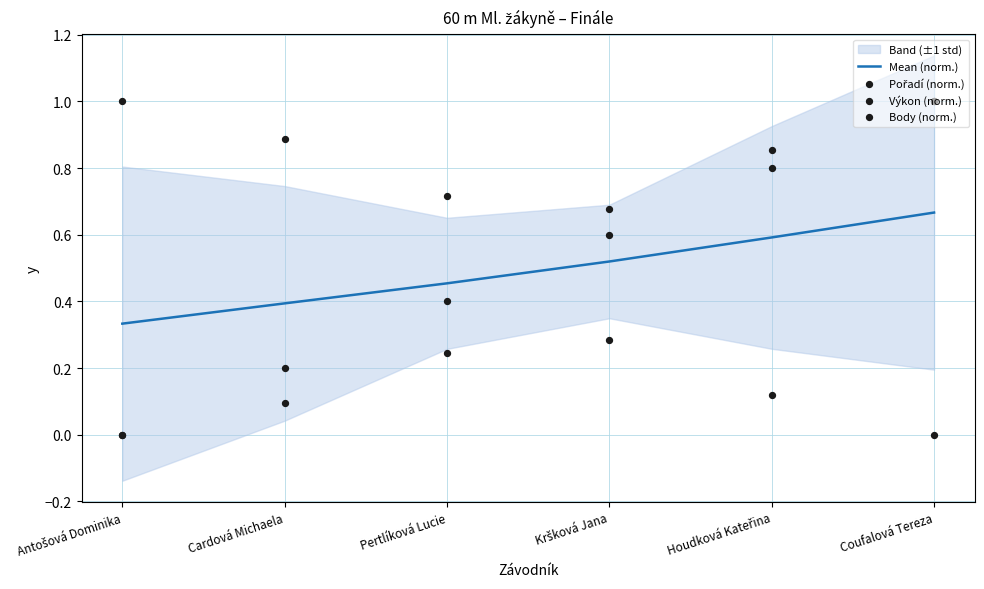

Which series has the largest total across all categories?

Body (norm.)